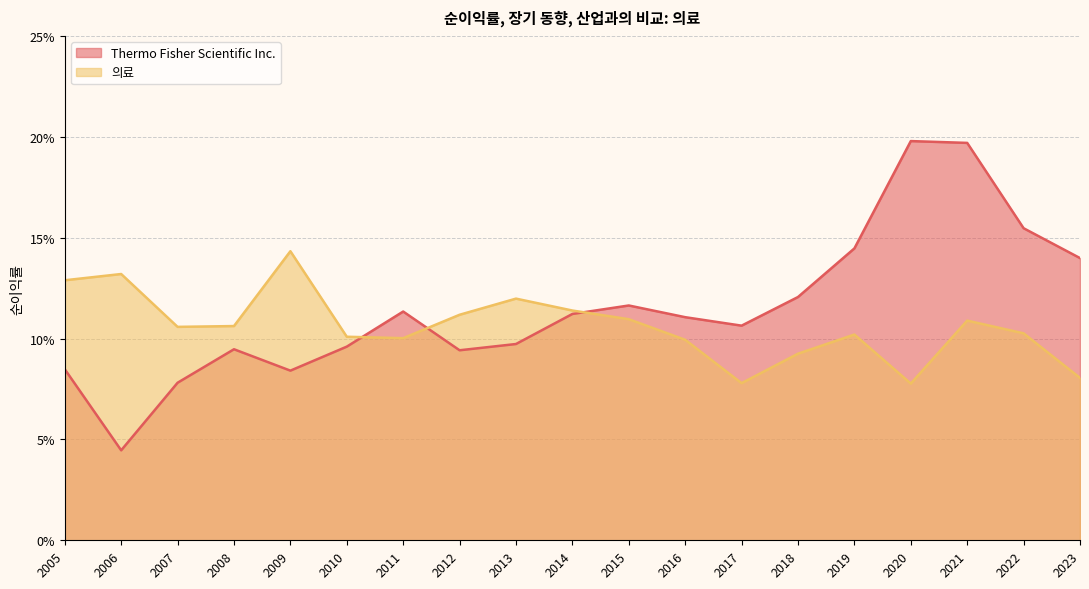

How many data points does each series have?

19